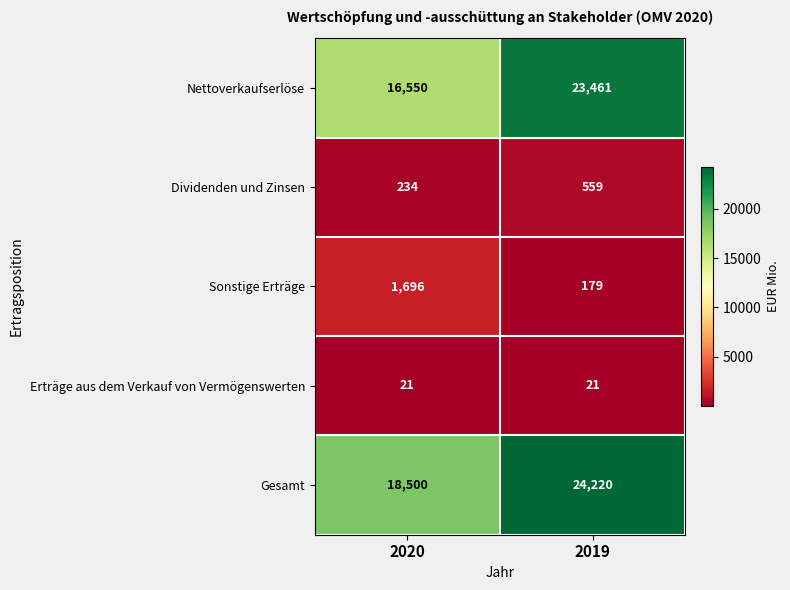

Which category has the highest value across all series?

2019